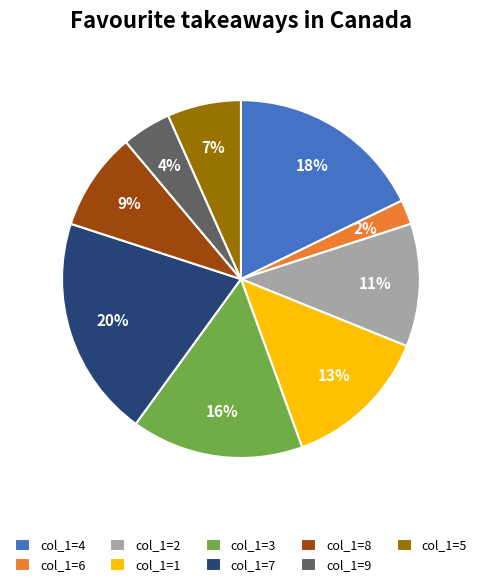

Between col_1=4 and col_1=6, which is larger?

col_1=4